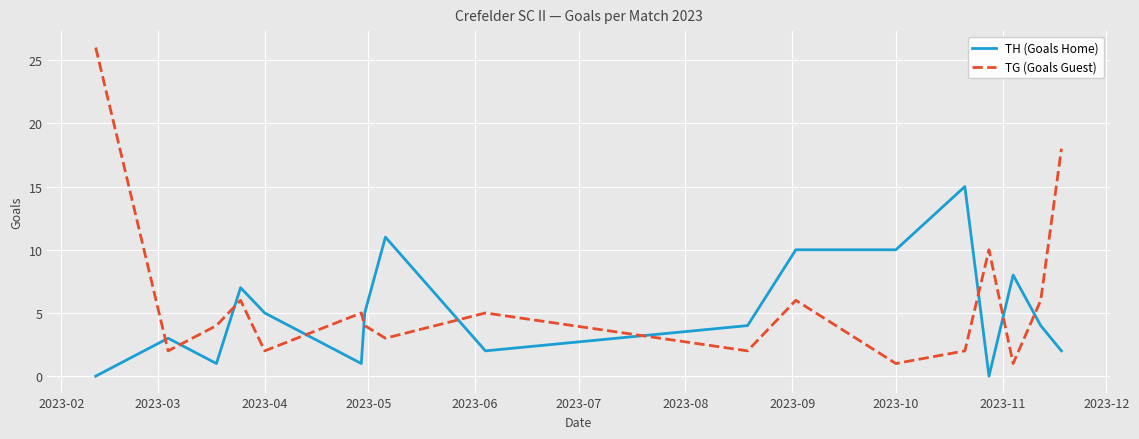

How many lines are shown in the chart?

2